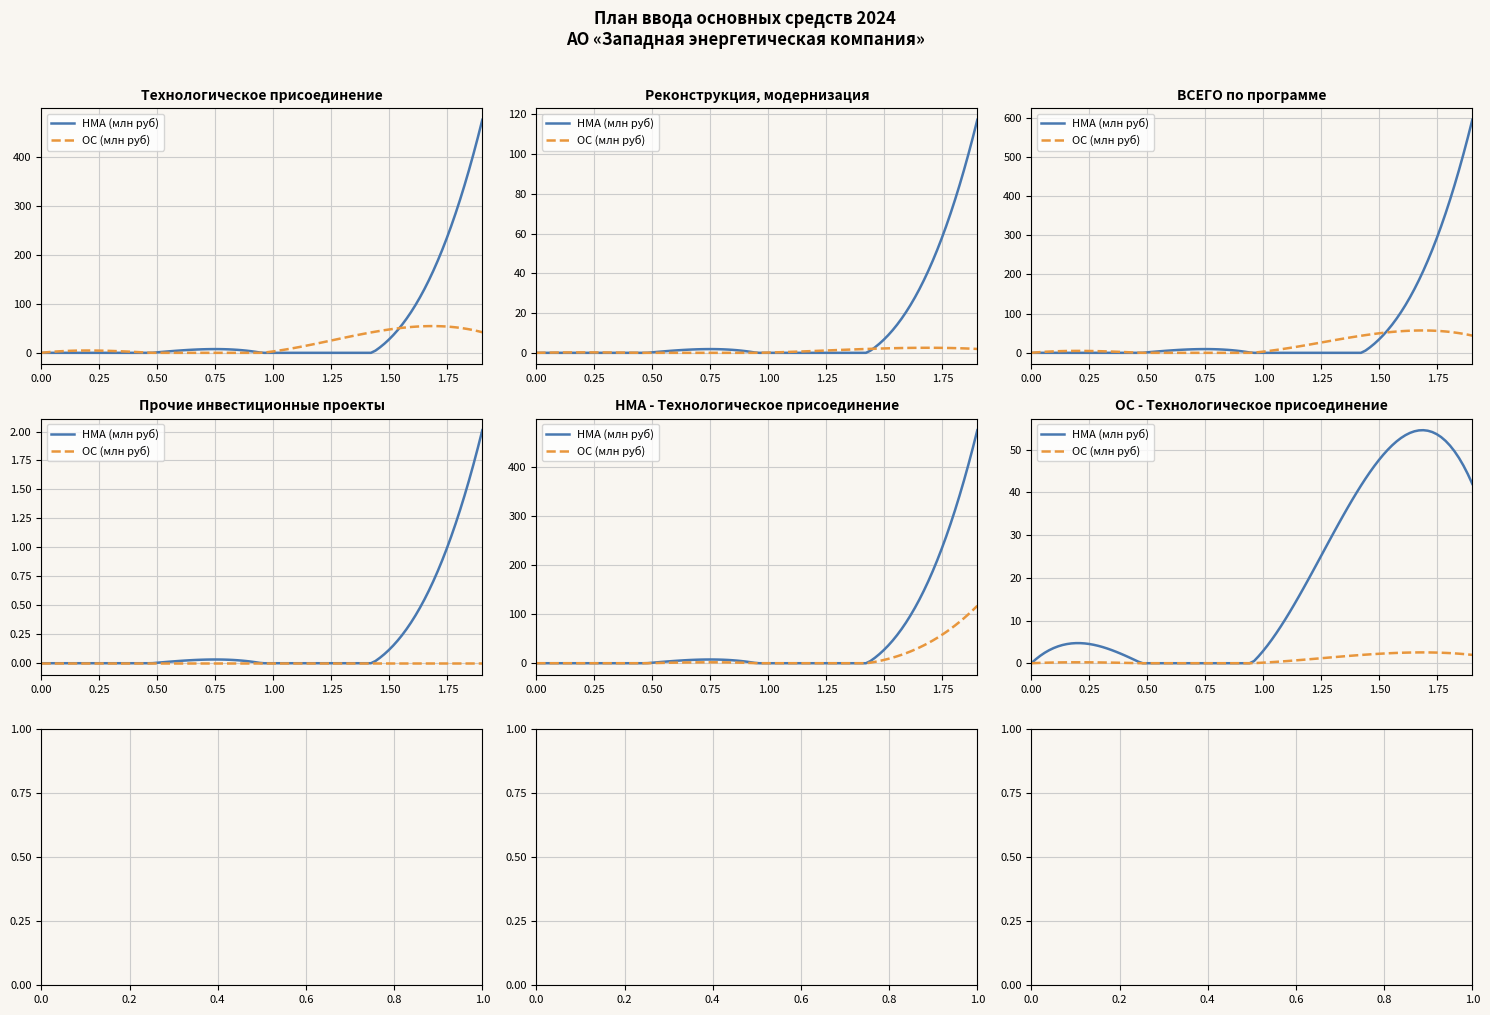

Is this an area chart (filled region under the line)?

No